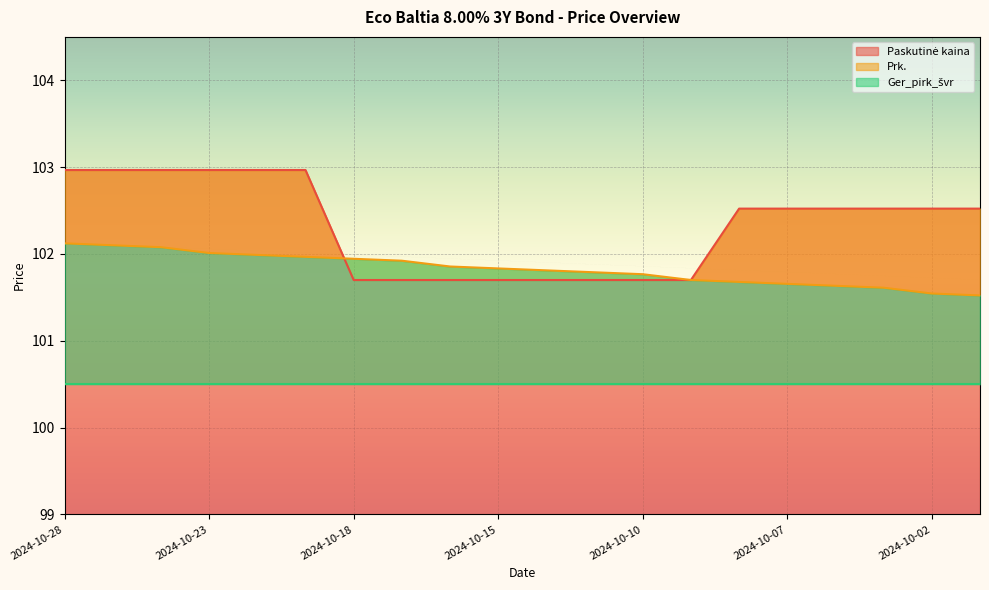

What is the value of the Prk. point at the 13th from the left?

101.8